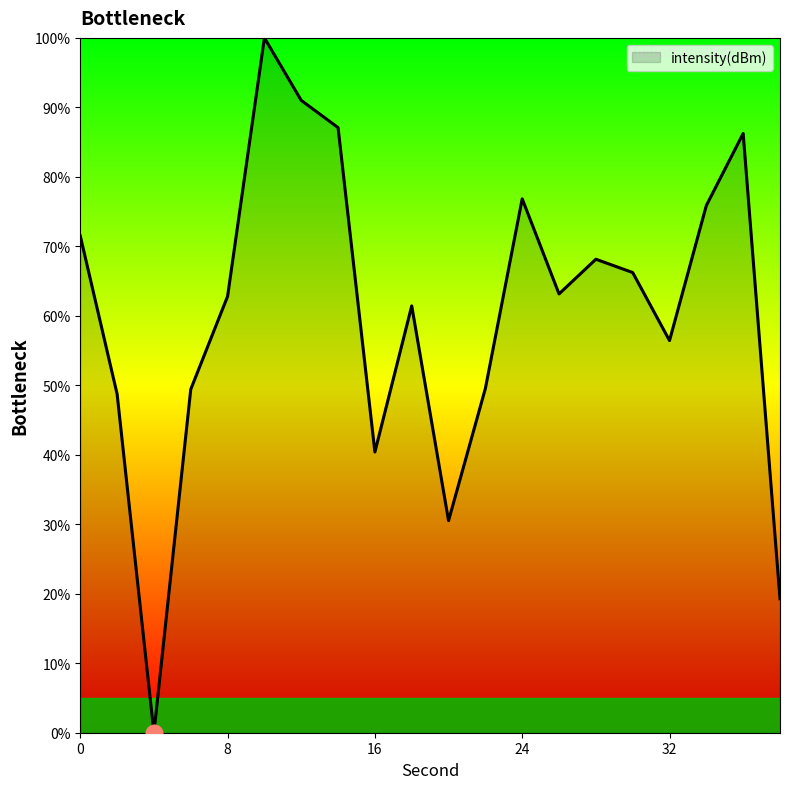

What is the maximum value shown in the chart?

100.0